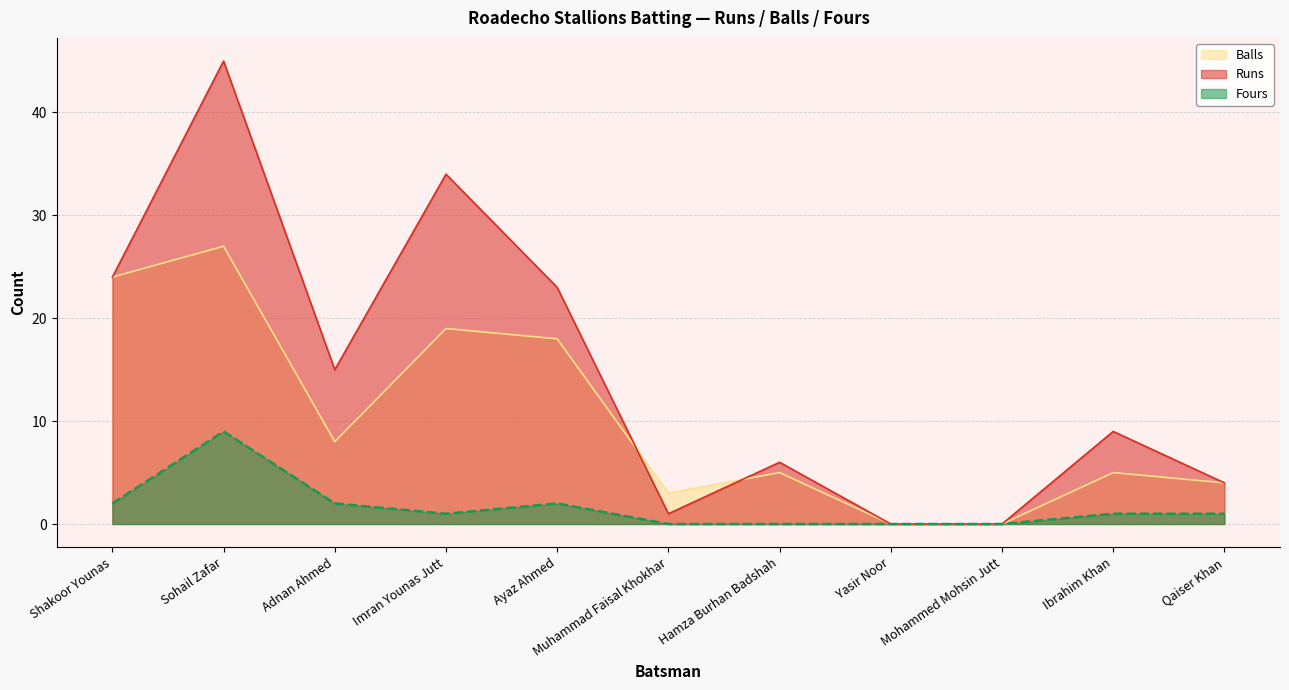

True or false: Runs has a value of 2 at Muhammad Faisal Khokhar.

False